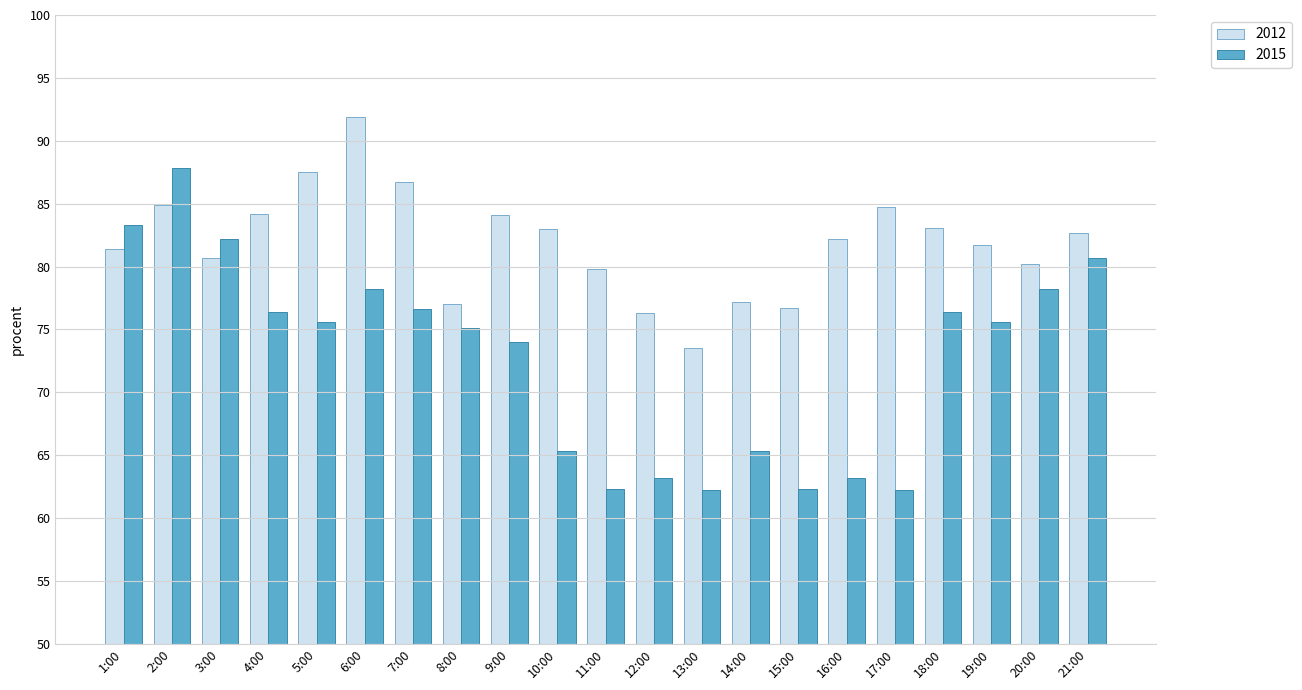

What is the difference between the maximum and minimum values in the 2012 series?

18.4